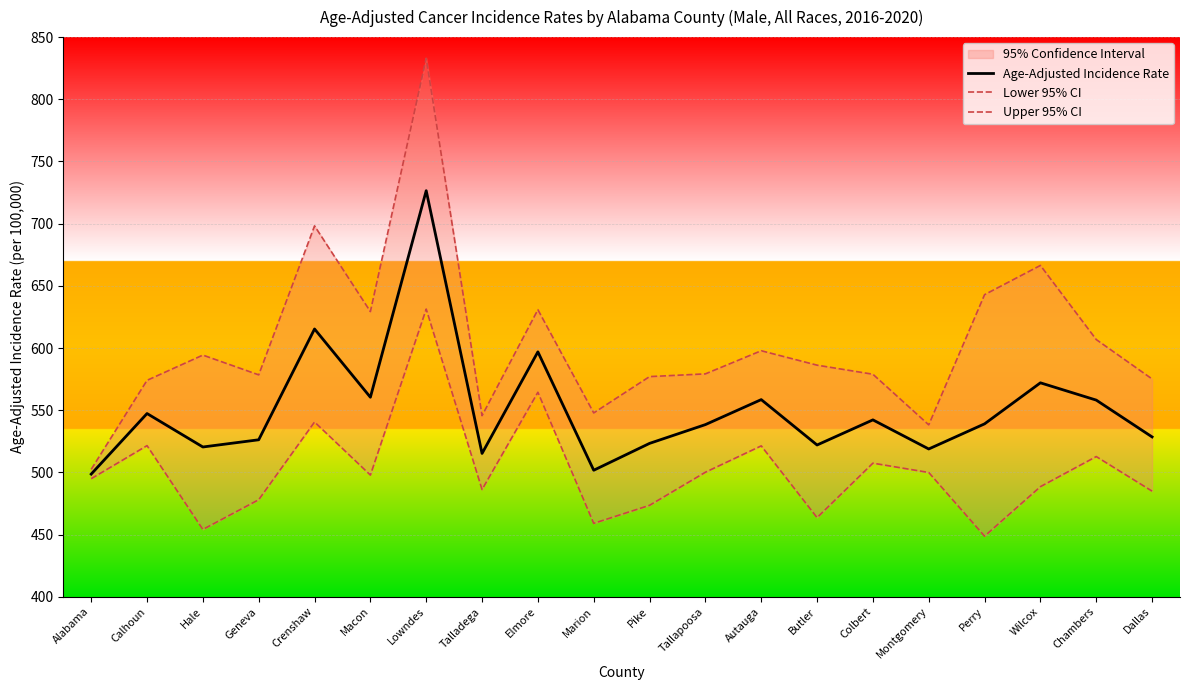

Reading left to right, list all the values displayed in this chart.

Age-Adjusted Incidence Rate: 498.6	547.3	520.4	526.2	615.3	560.4	726.5	515.2	596.9	501.7	523.3	538.4	558.5	522.0	542.2	518.8	539.0	572.0	558.1	528.5
Lower 95% CI: 494.9	521.5	454.1	478.0	540.5	497.8	631.3	486.2	564.4	459.0	473.5	500.1	521.3	463.6	507.4	499.9	448.7	488.5	512.7	484.9
Upper 95% CI: 502.4	574.0	594.3	578.4	698.2	629.3	833.0	545.6	630.8	547.8	577.0	579.2	597.8	586.2	578.9	538.2	642.9	666.4	606.8	575.1